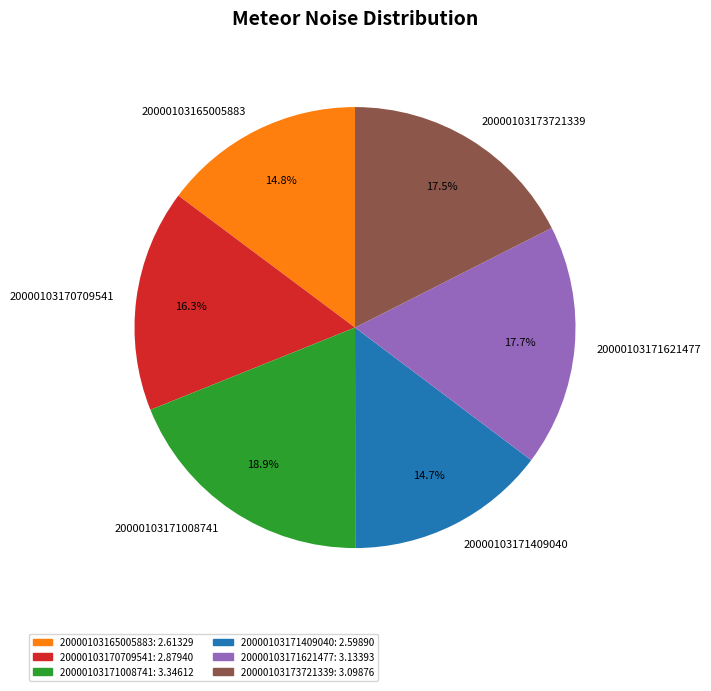

Is 20000103165005883 the majority of the pie?

No